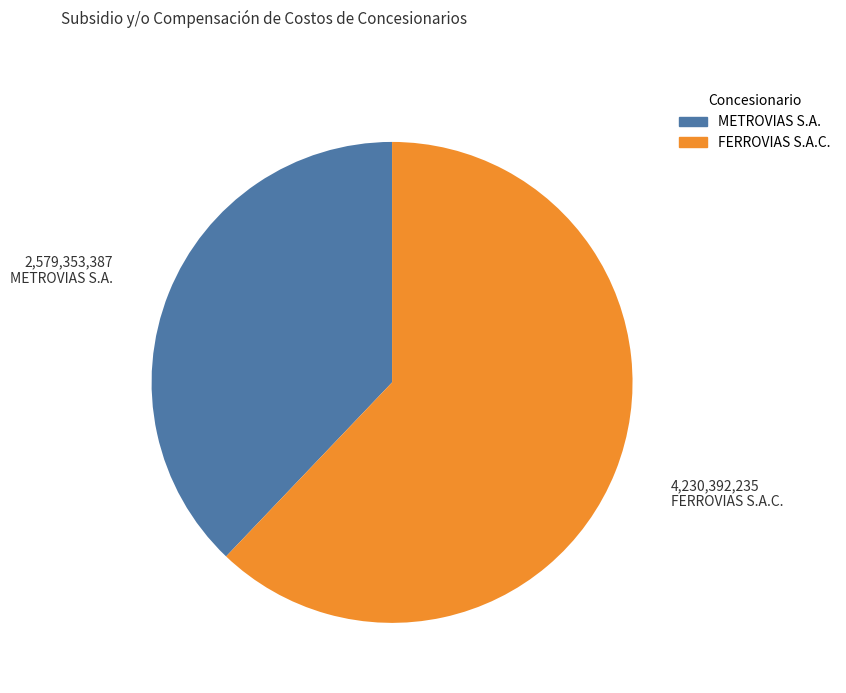

Which category has the smallest portion of the pie?

METROVIAS S.A.